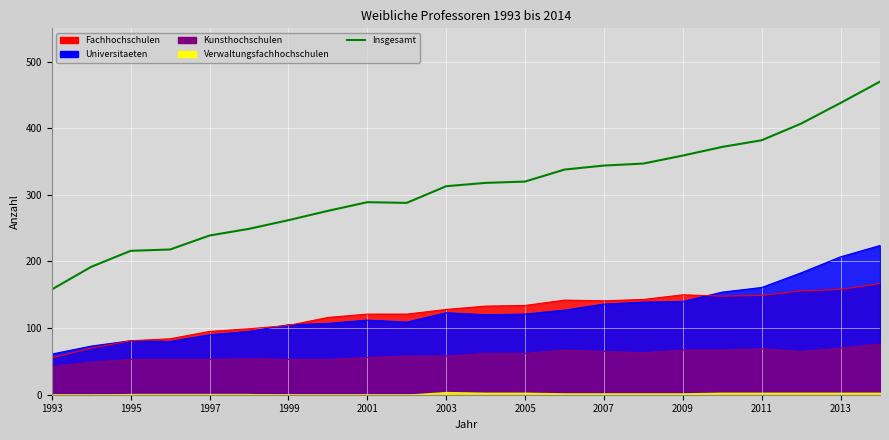

At which category does the chart reach its minimum across all series?

1993